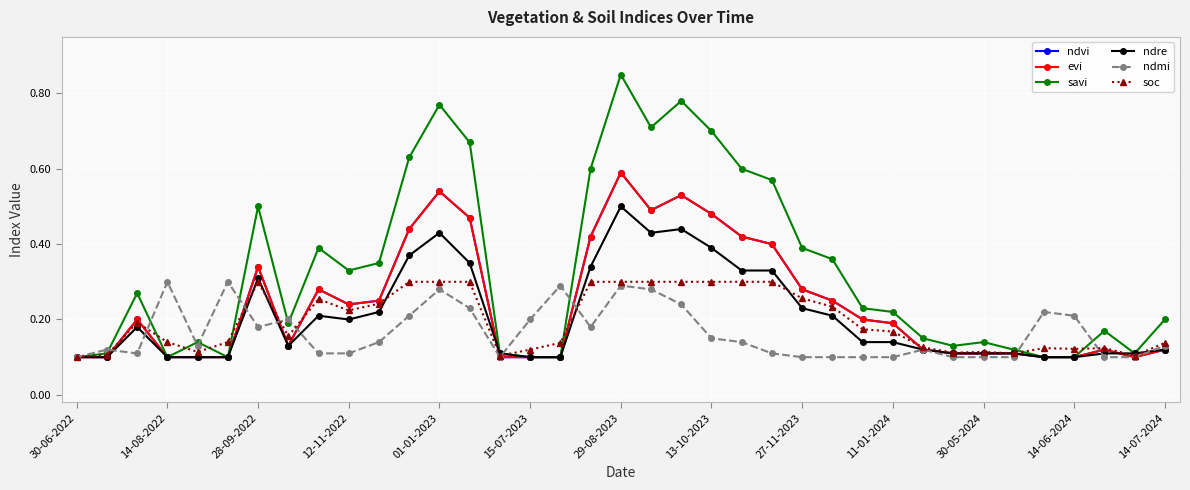

Is this an area chart (filled region under the line)?

No